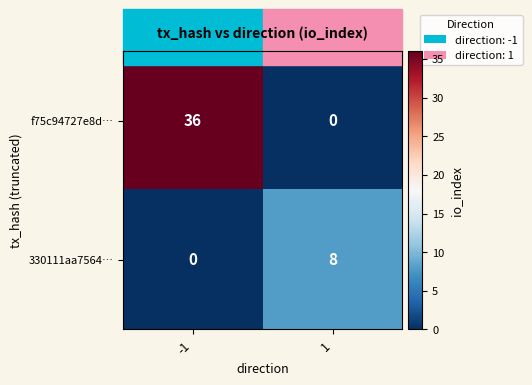

How many categories are shown in the chart?

2